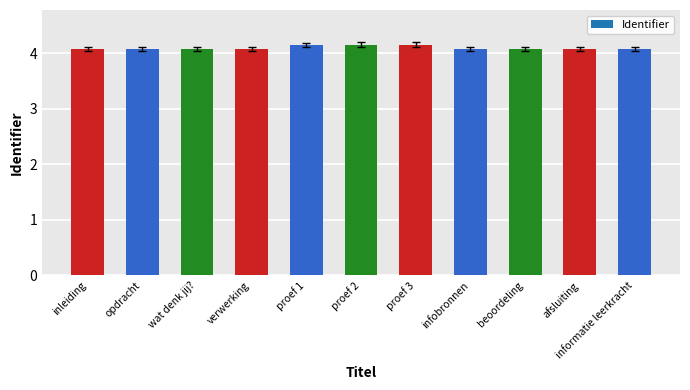

What is the value of the 5th bar from the left?

4.2